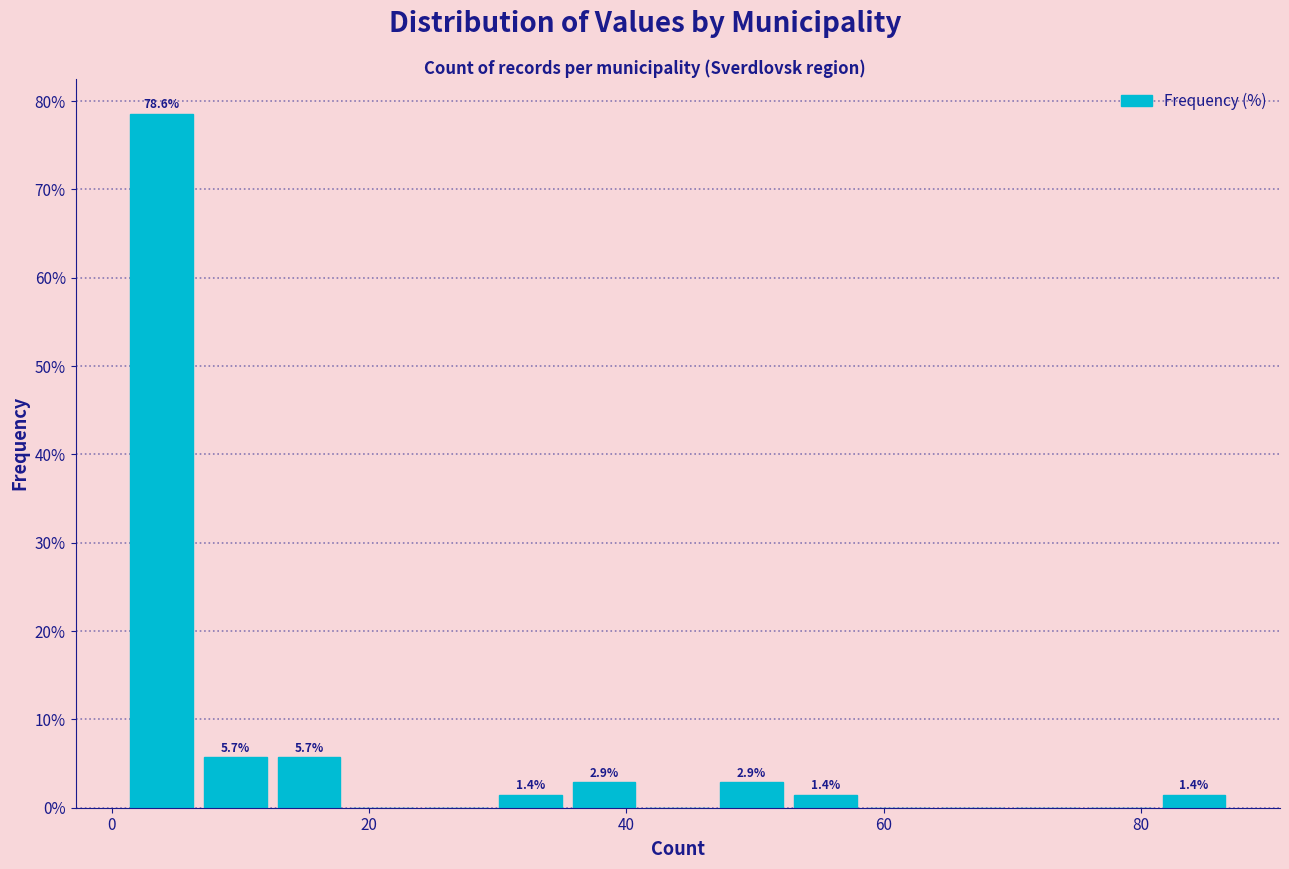

Read against the x-axis, roughly where is the centre of the tallest bar?

4